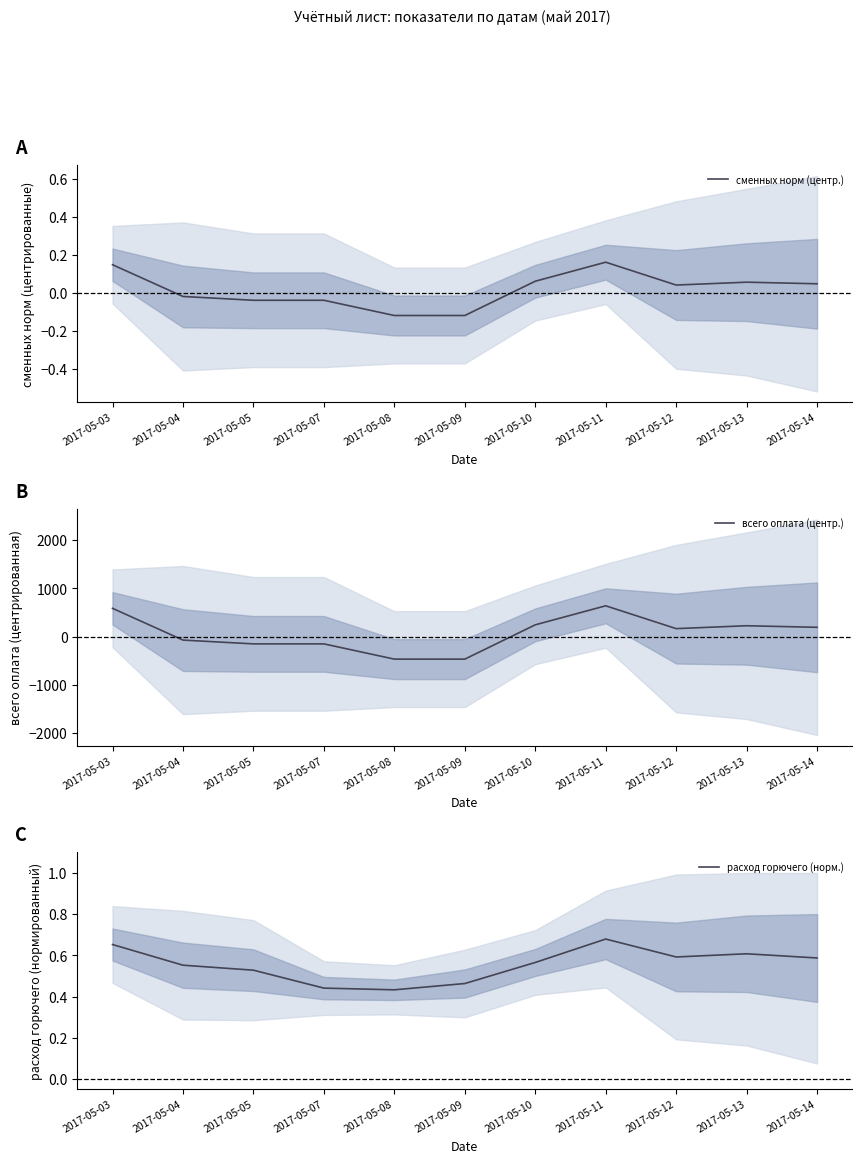

The всего оплата (центр.) series shows -76.6 at 2017-05-07. True or false?

False